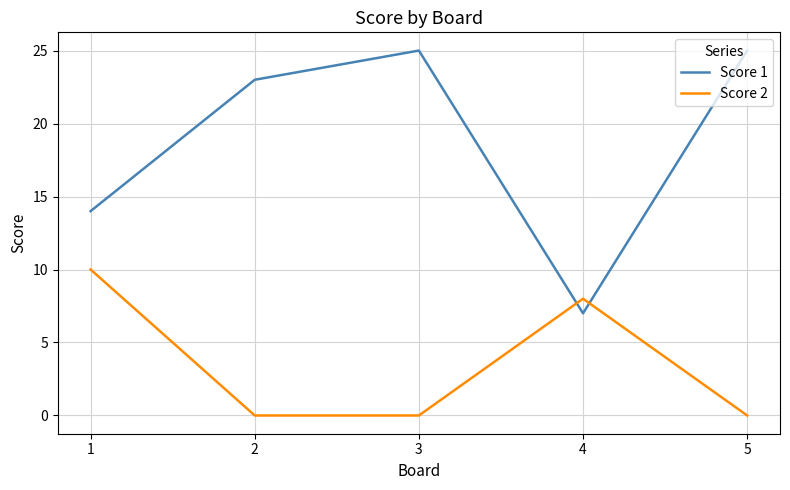

How many lines are shown in the chart?

2